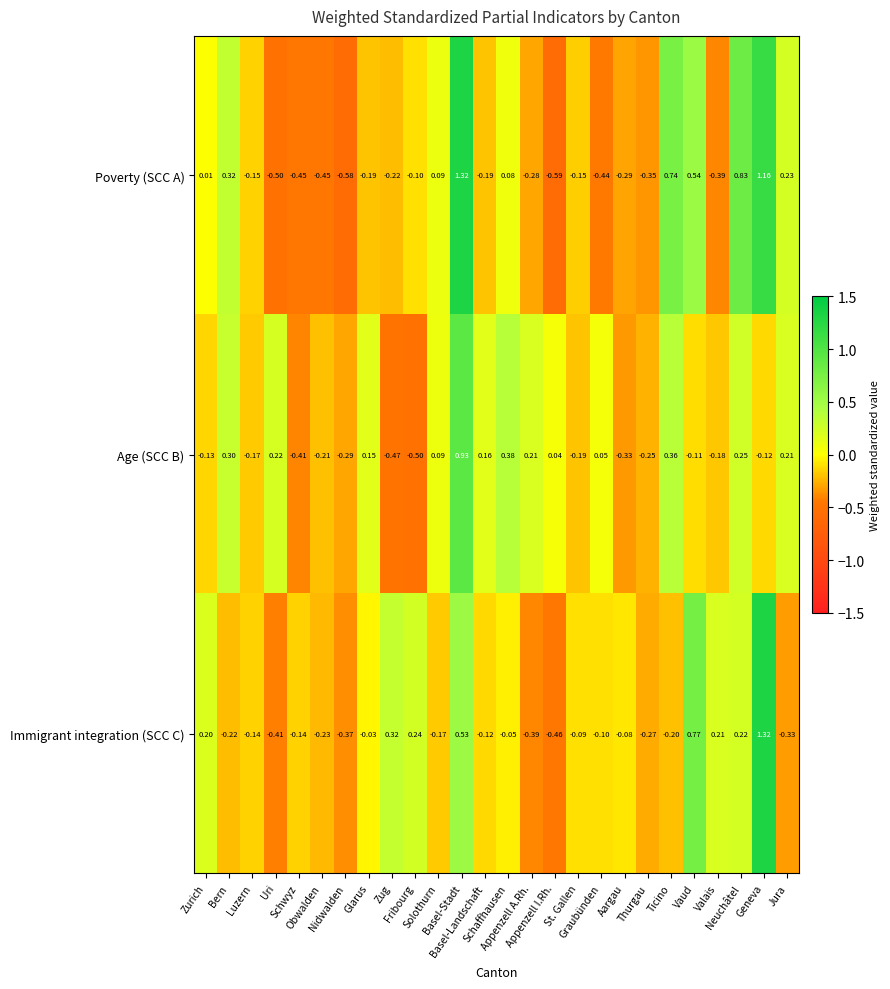

Rank the series by their average value, from lowest to highest.

Age (SCC B), Poverty (SCC A), Immigrant integration (SCC C)